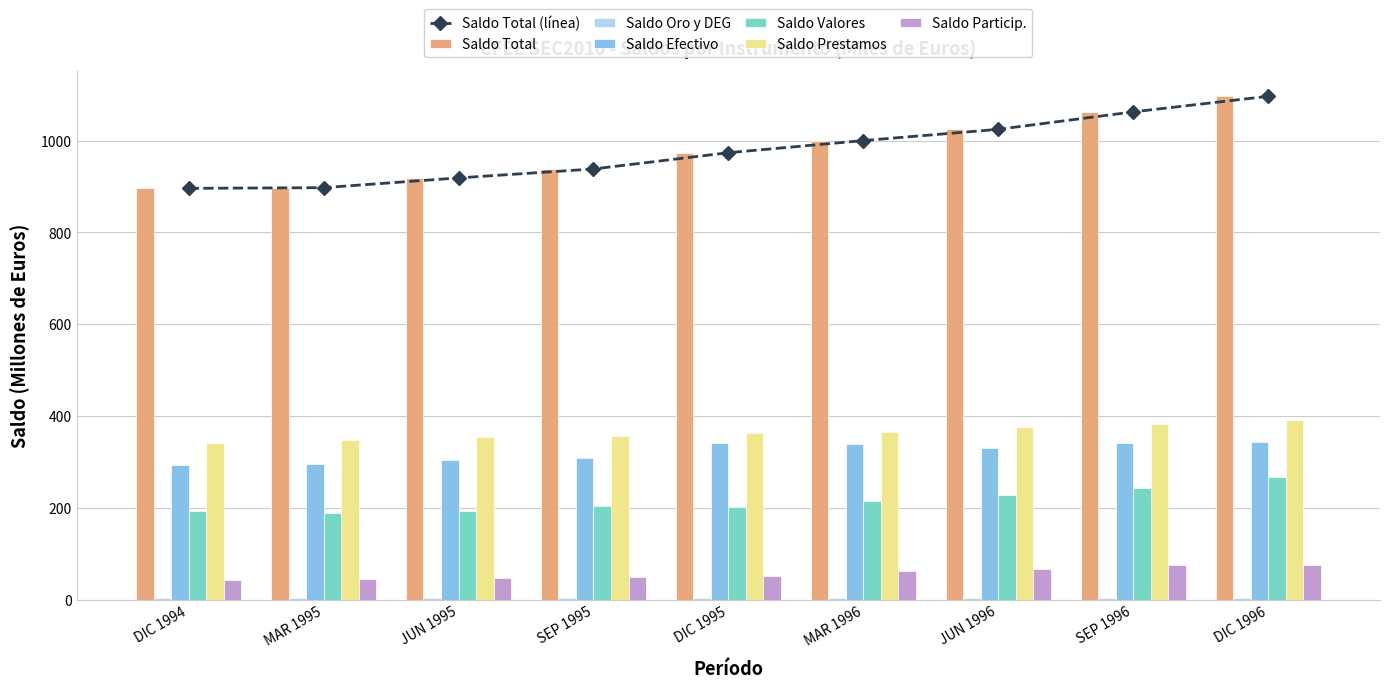

Which has a higher value, SEP 1996 or MAR 1996?

SEP 1996